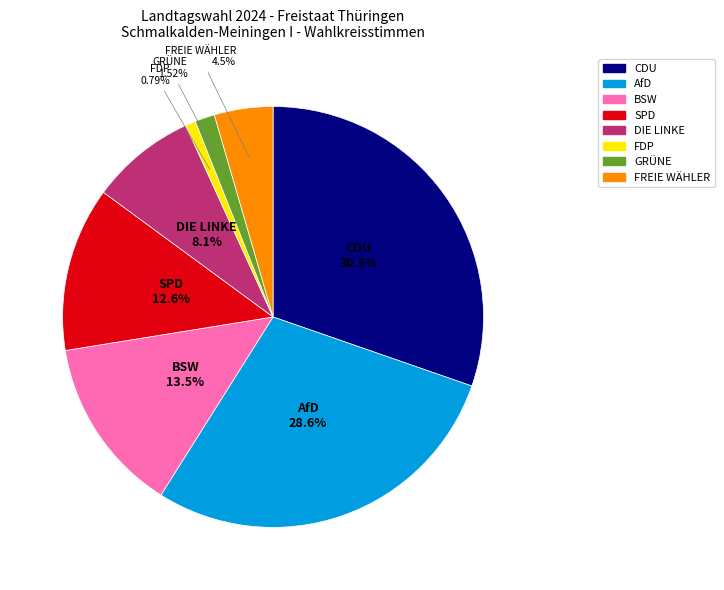

To the nearest percent, what is the difference between the FDP and BSW slice percentages?

13%